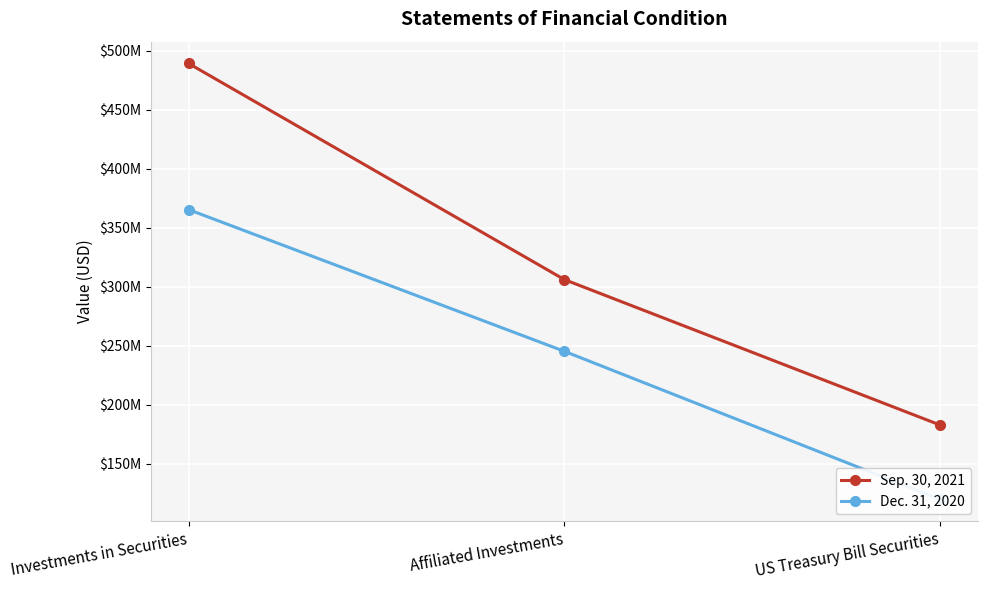

At which label does Sep. 30, 2021 reach its peak?

Investments in Securities